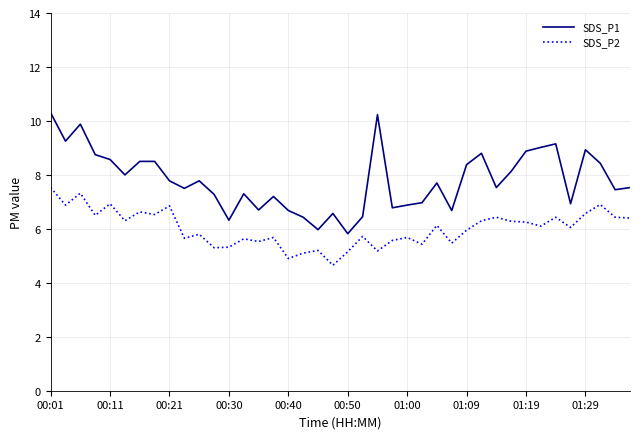

What is the minimum value shown in the chart?

4.7